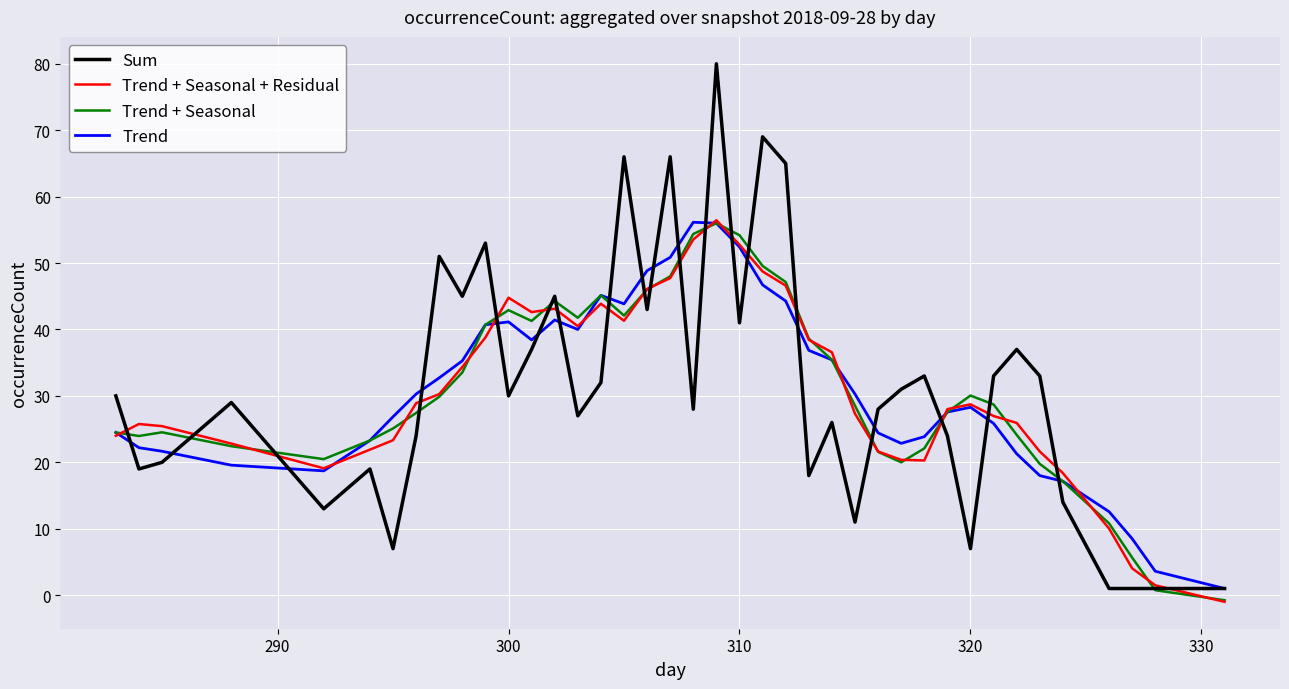

True or false: Trend + Seasonal has more than 2 points higher than both neighbors.

True